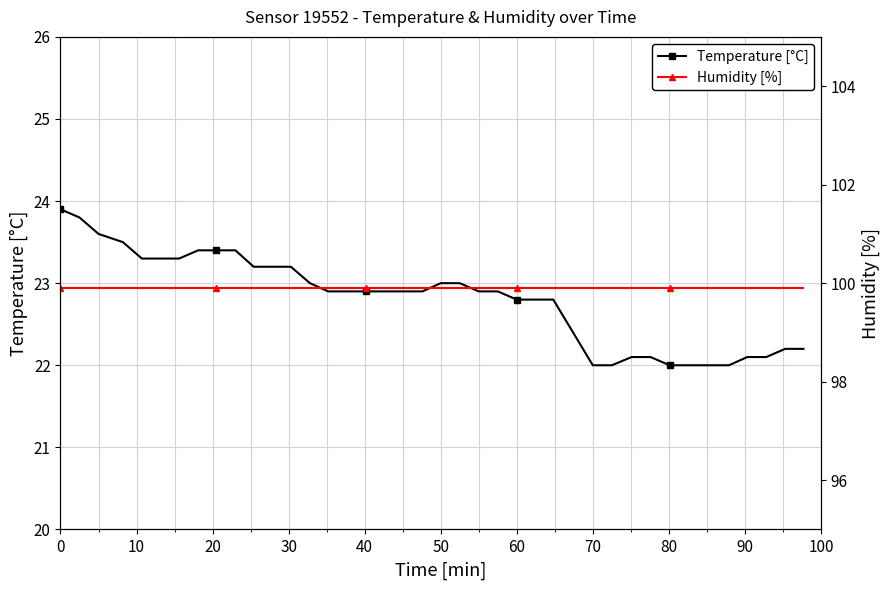

What is the maximum value for Temperature [°C]?

23.9